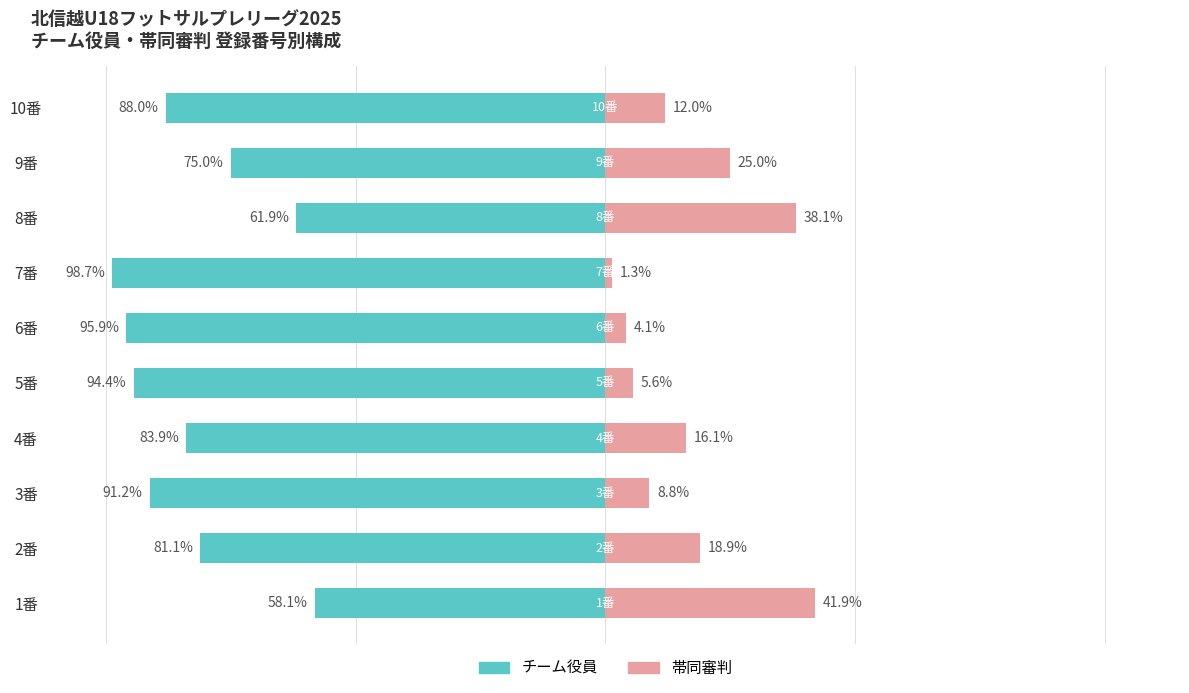

What is the lowest value of the 帯同審判 series?

1.3